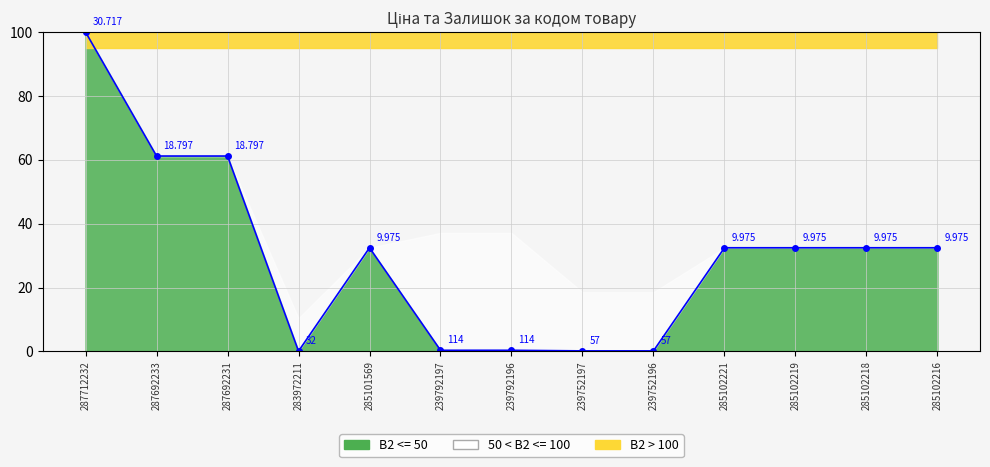

How many interior local valleys (lower than both neighbors) does the data have?

1